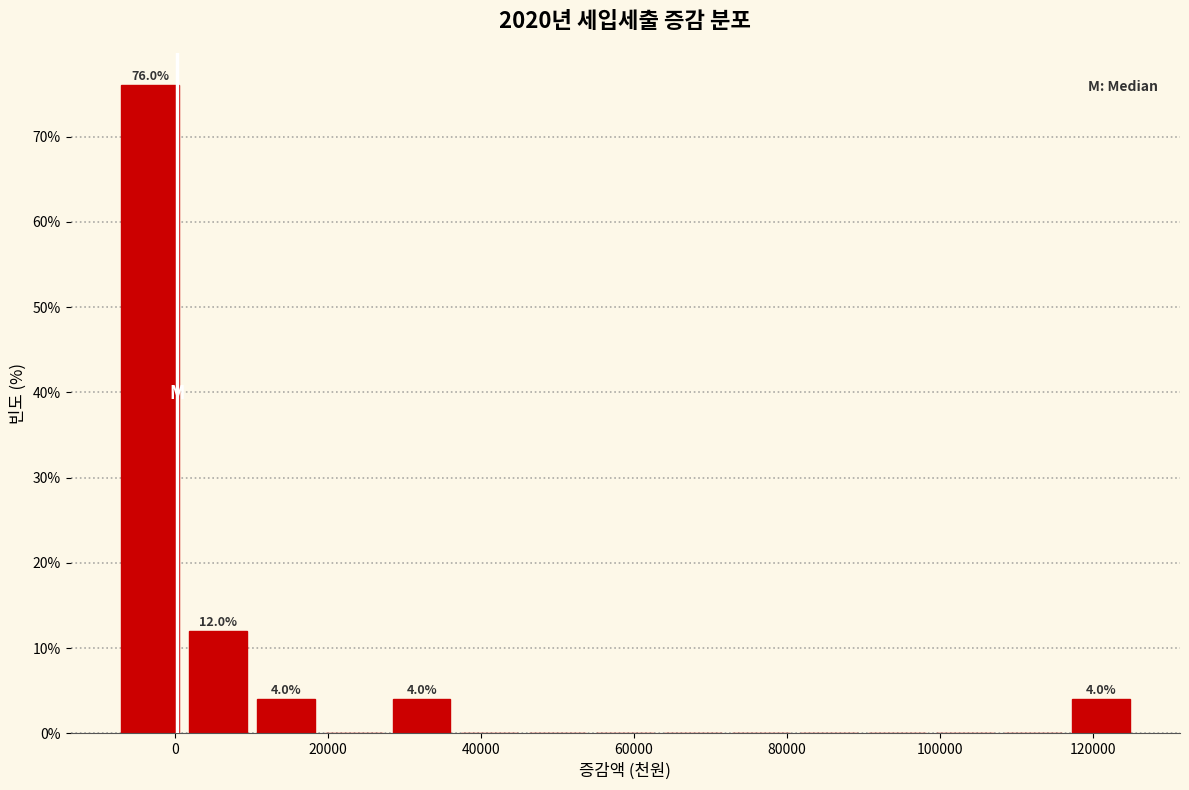

Over which range of the x-axis is the bar tallest?

-8000 to 2000